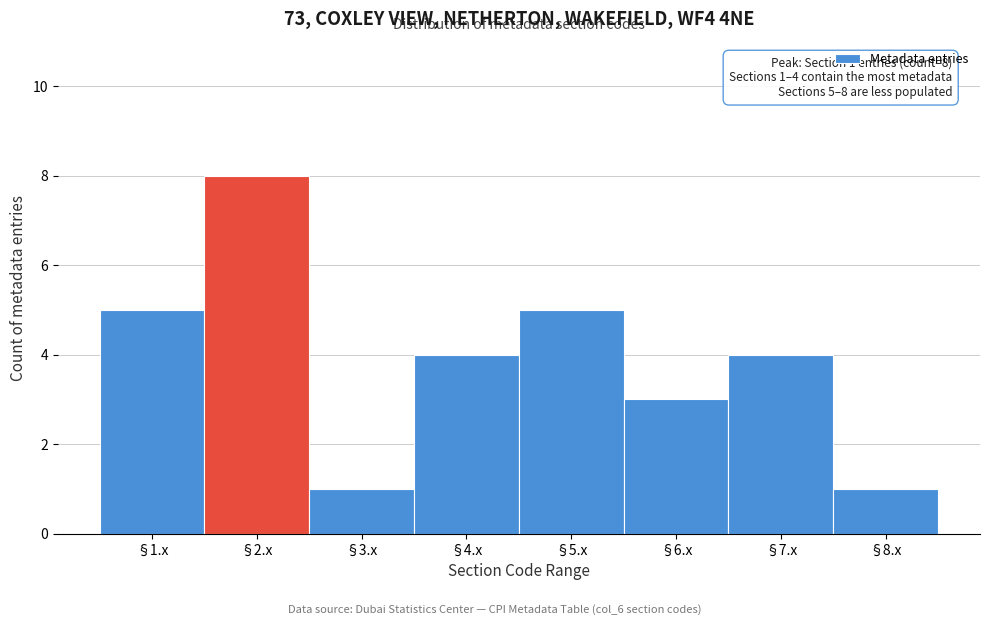

Over which range of the x-axis is the bar tallest?

1.5 to 2.5